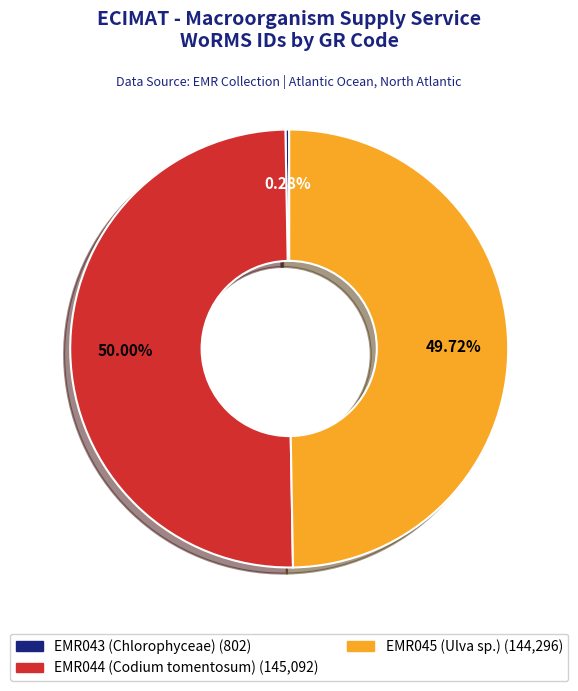

True or false: EMR044 (Codium tomentosum) accounts for 44% of the total.

False